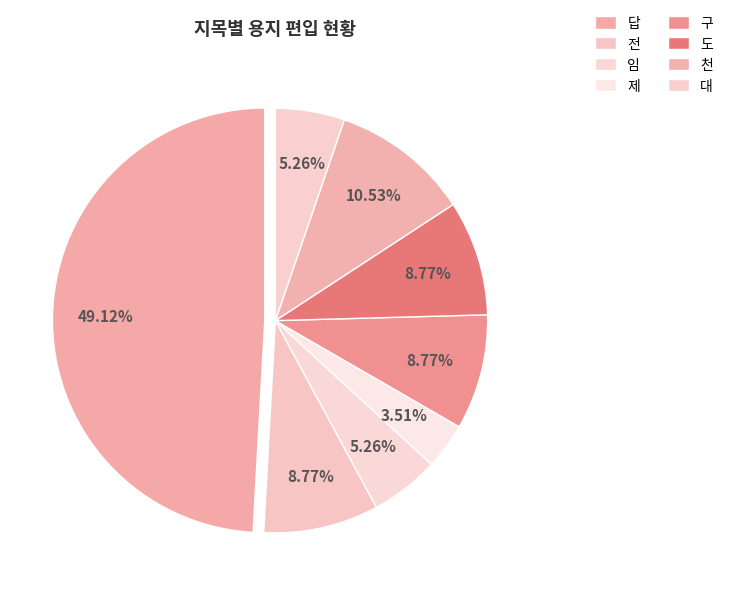

To the nearest percent, what percentage of the pie is 답?

49%